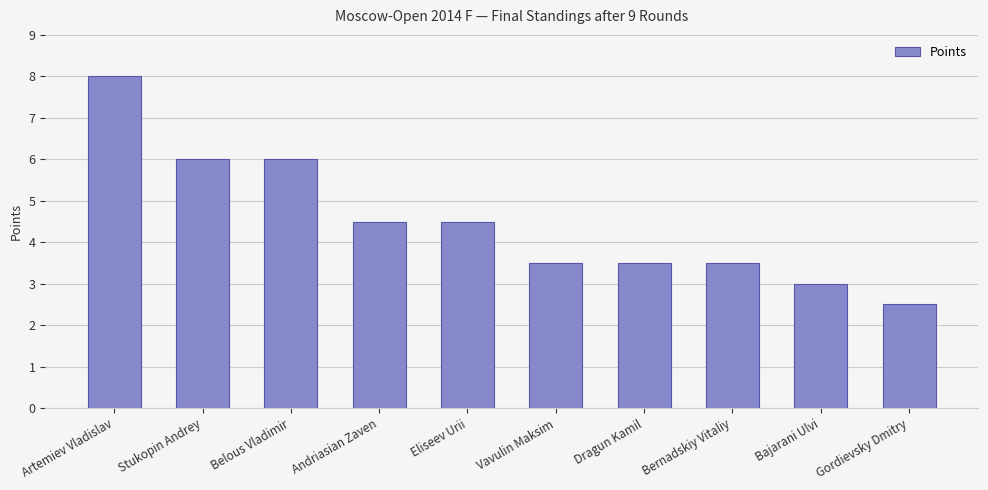

Read the value at Artemiev Vladislav.

8.0